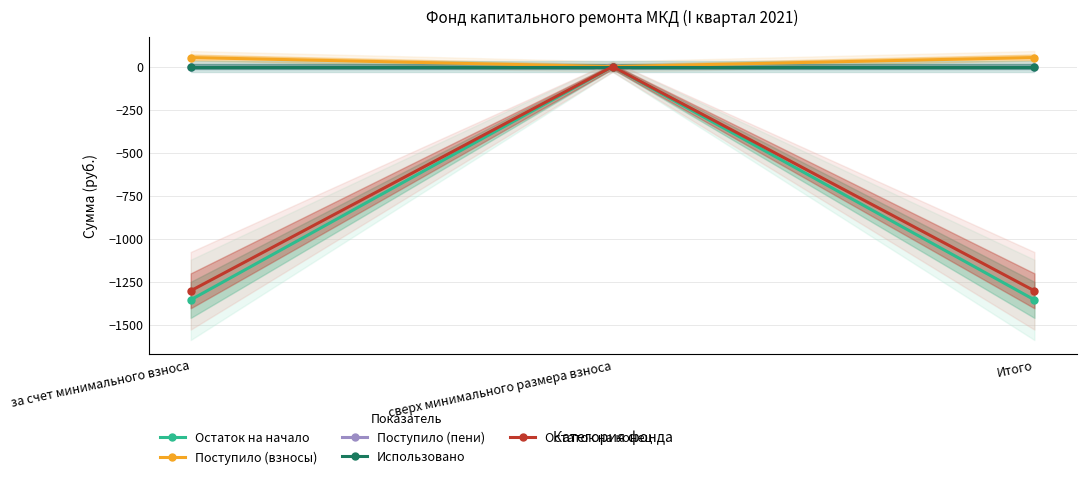

Between Итого and за счет минимального взноса, which is larger?

Итого